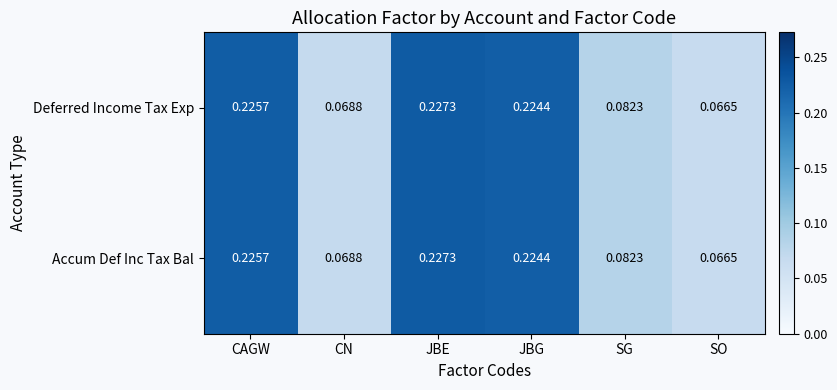

Is the value of Deferred Income Tax Exp at SG greater than the value of Accum Def Inc Tax Bal at CAGW?

No